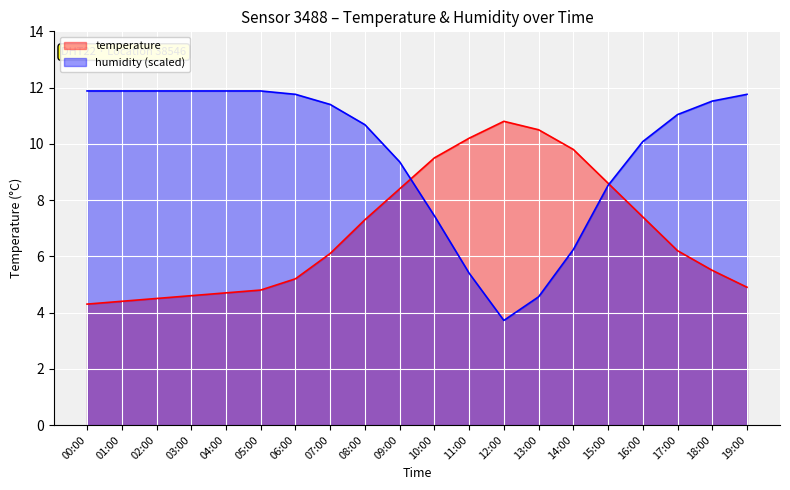

List the series in order of their overall mean, lowest first.

temperature, humidity (scaled)